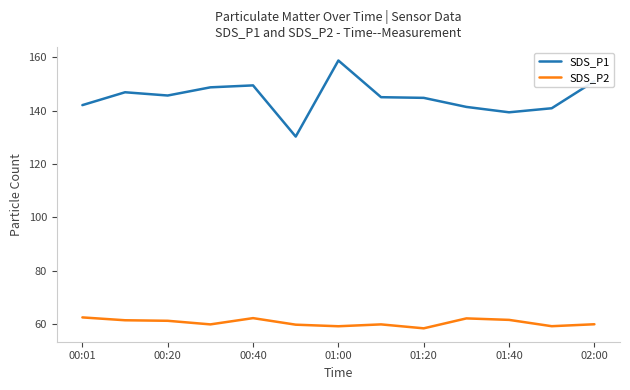

True or false: SDS_P2 and SDS_P1 intersect in this chart.

False